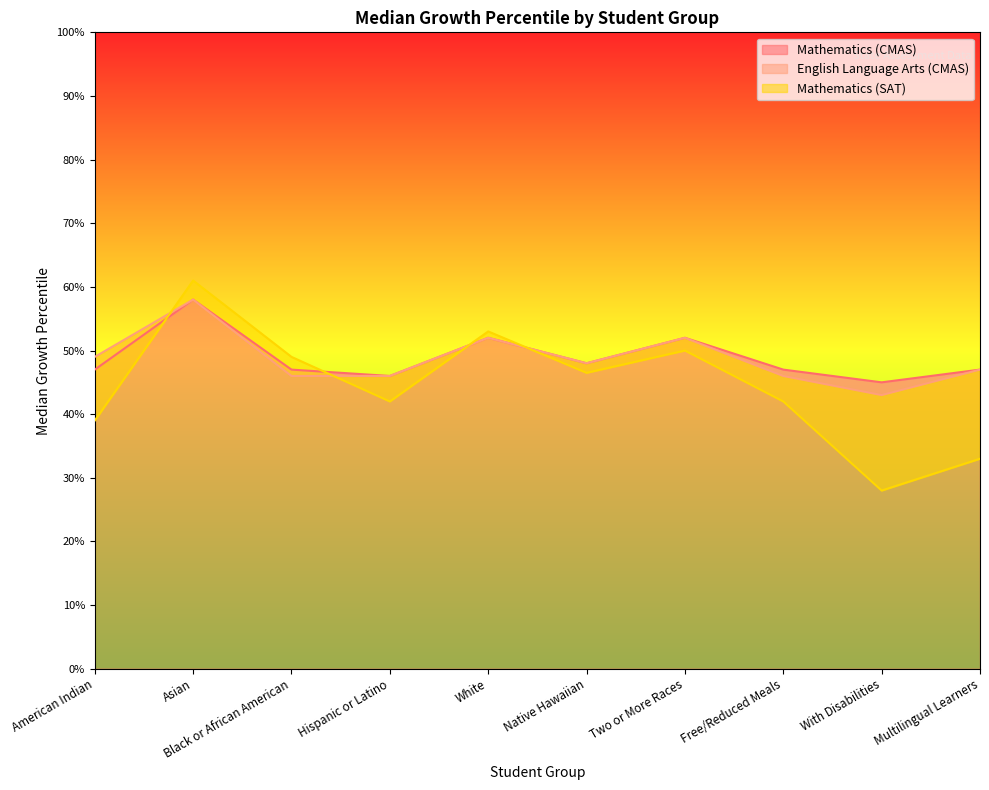

Reading left to right, transcribe all the data shown in this chart.

Mathematics (CMAS): American Indian=47.0	Asian=58.0	Black or African American=47.0	Hispanic or Latino=46.0	White=52.0	Native Hawaiian=48.0	Two or More Races=52.0	Free/Reduced Meals=47.0	With Disabilities=45.0	Multilingual Learners=47.0
English Language Arts (CMAS): American Indian=49.0	Asian=58.0	Black or African American=46.0	Hispanic or Latino=46.0	White=52.0	Native Hawaiian=48.0	Two or More Races=52.0	Free/Reduced Meals=46.0	With Disabilities=43.0	Multilingual Learners=47.0
Mathematics (SAT): American Indian=39.0	Asian=61.0	Black or African American=49.0	Hispanic or Latino=42.0	White=53.0	Native Hawaiian=46.5	Two or More Races=50.0	Free/Reduced Meals=42.0	With Disabilities=28.0	Multilingual Learners=33.0